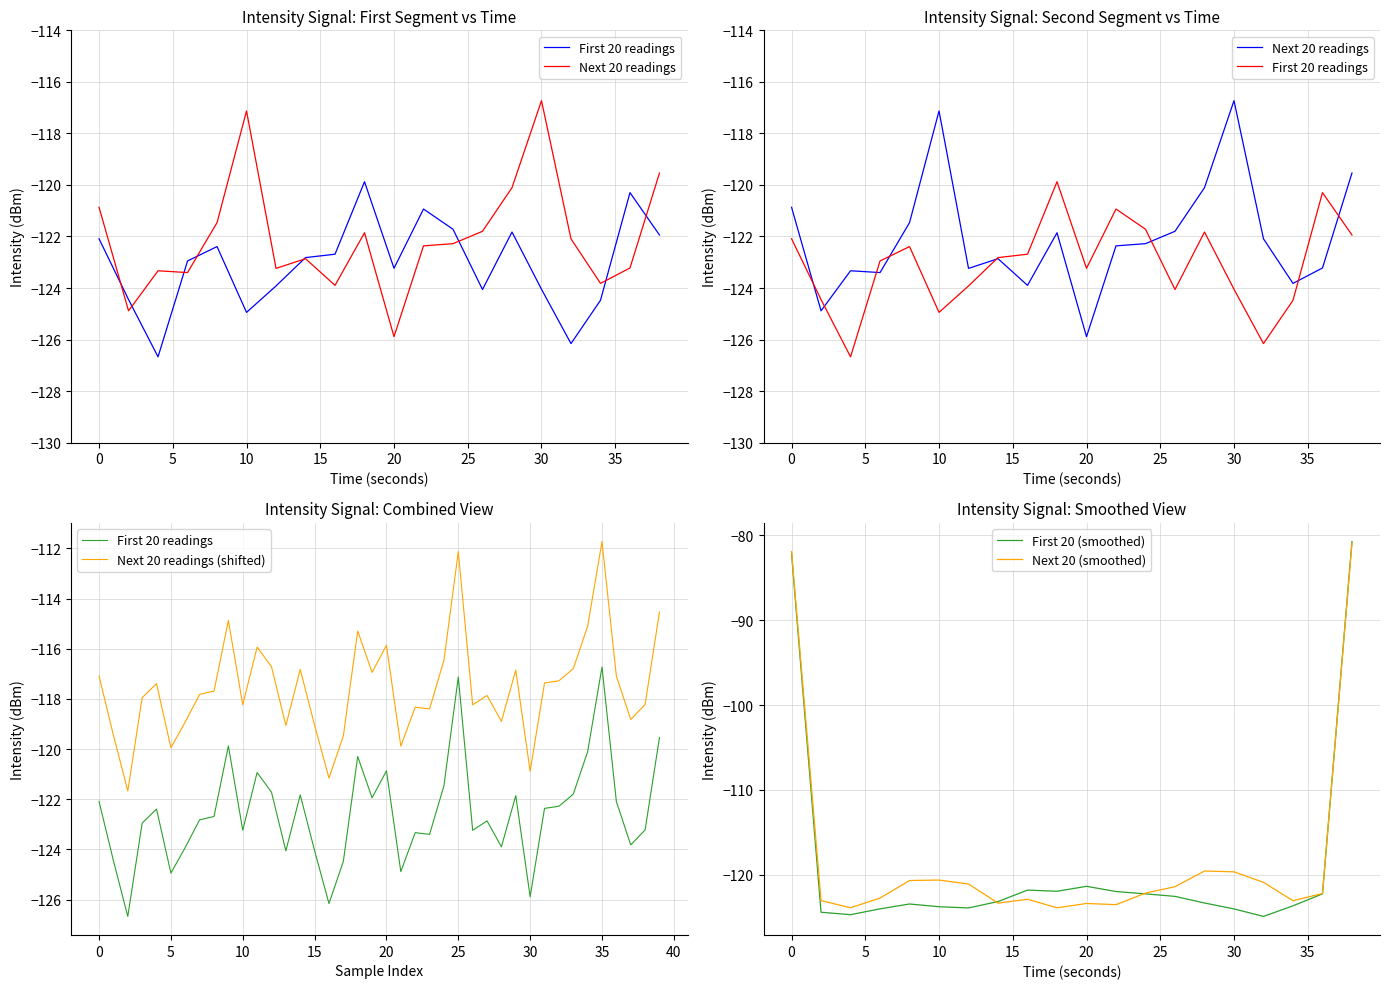

Is it true that Intensity (dBm) - Next 20 samples equals -123.3 at 4?

True